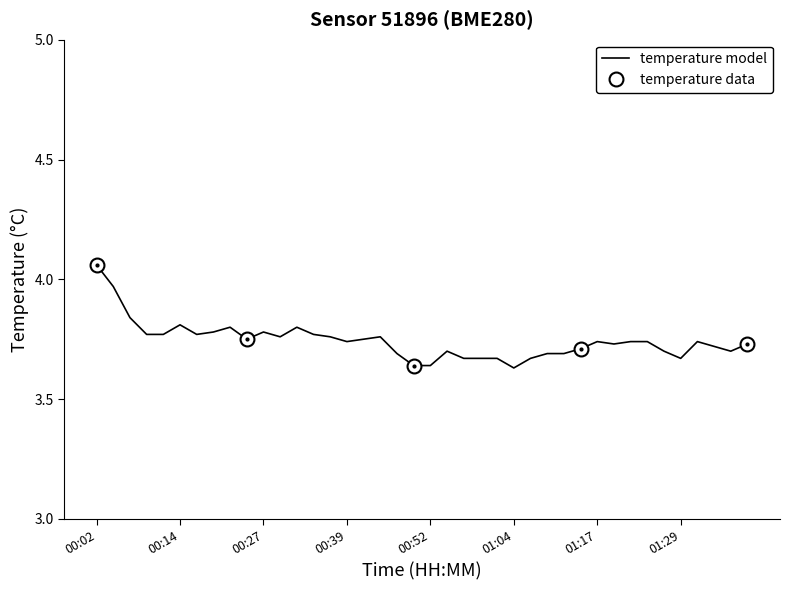

Which has a higher value, 00:09 or 01:26?

00:09